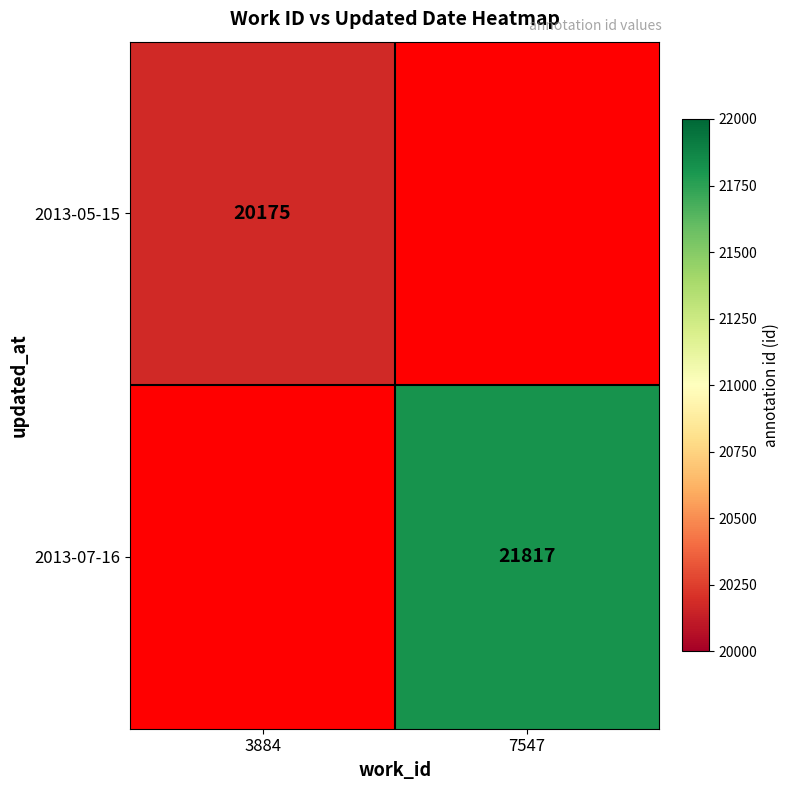

The 2013-07-16 series shows 11035 at 7547. True or false?

False